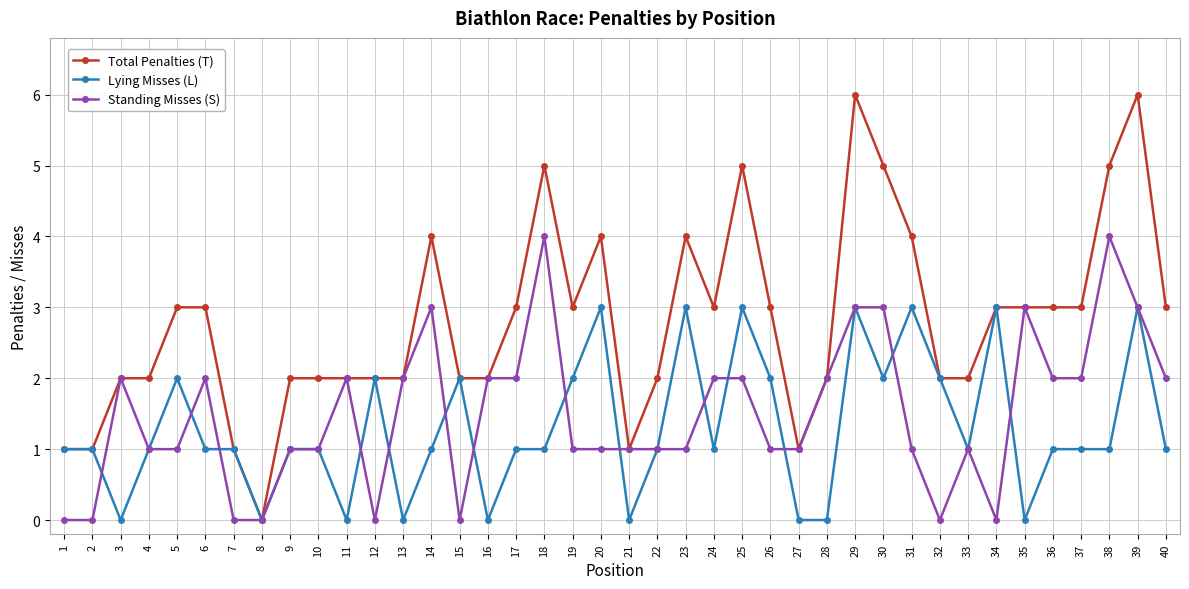

Where is the first local minimum for Lying Misses (L)?

3